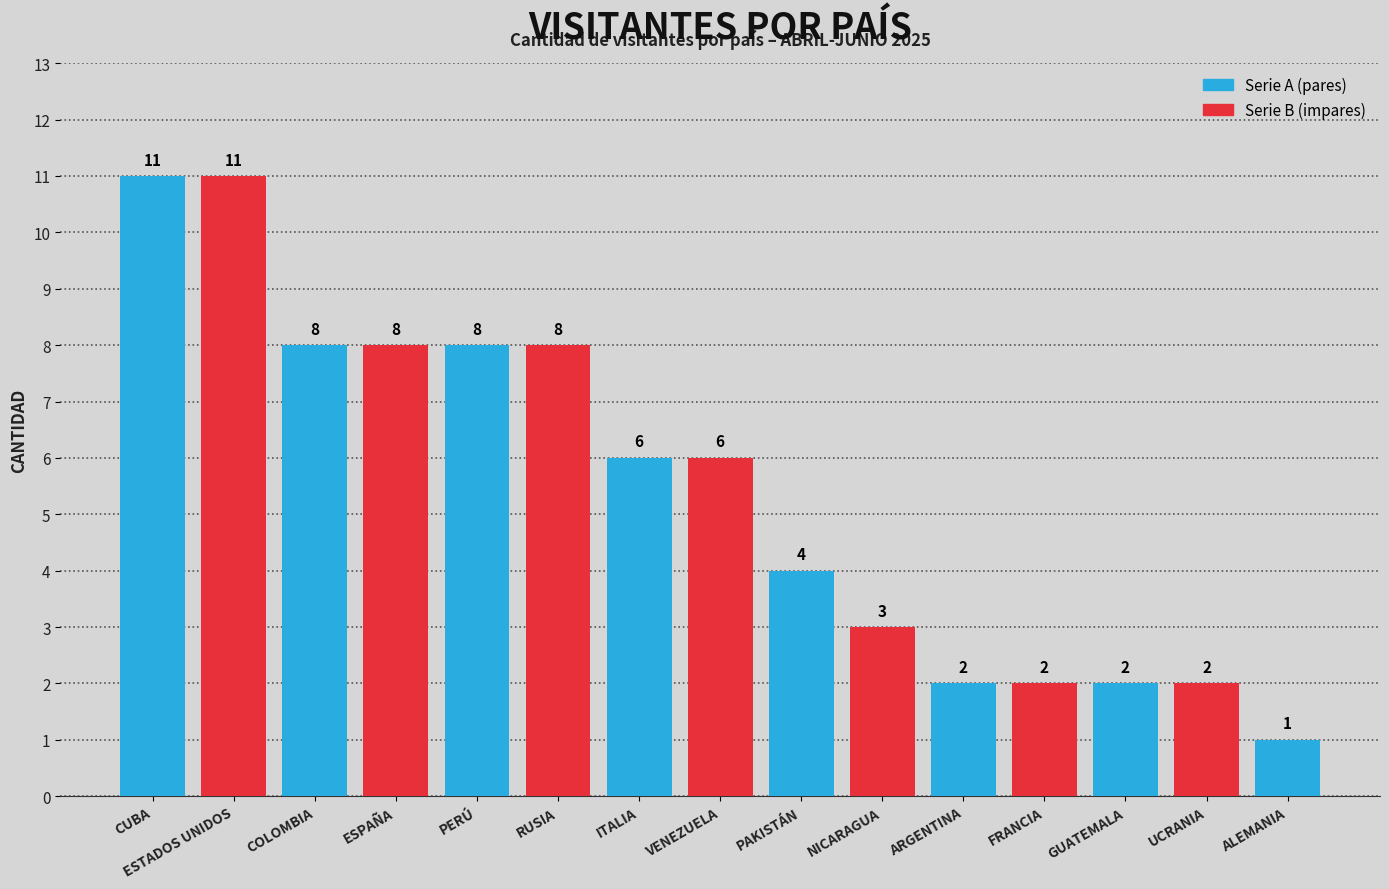

True or false: the data shows 11 at ESTADOS UNIDOS.

True